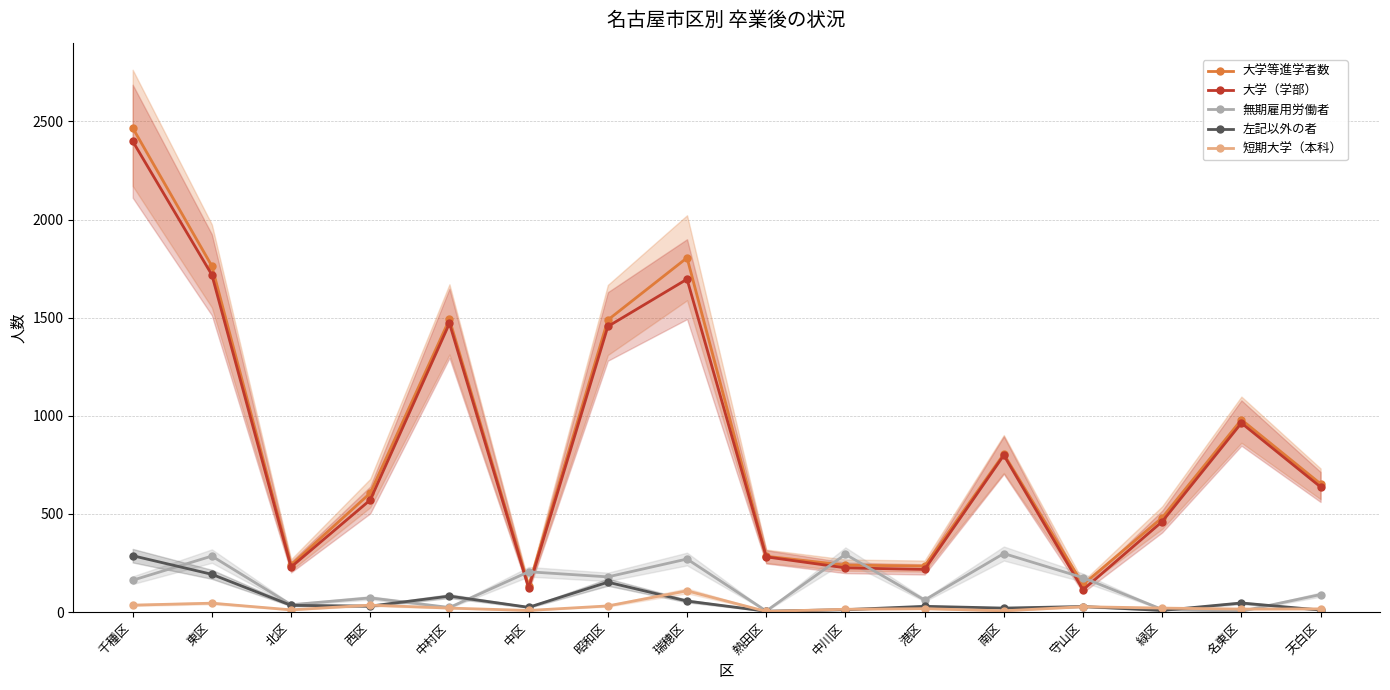

How many lines are shown in the chart?

5